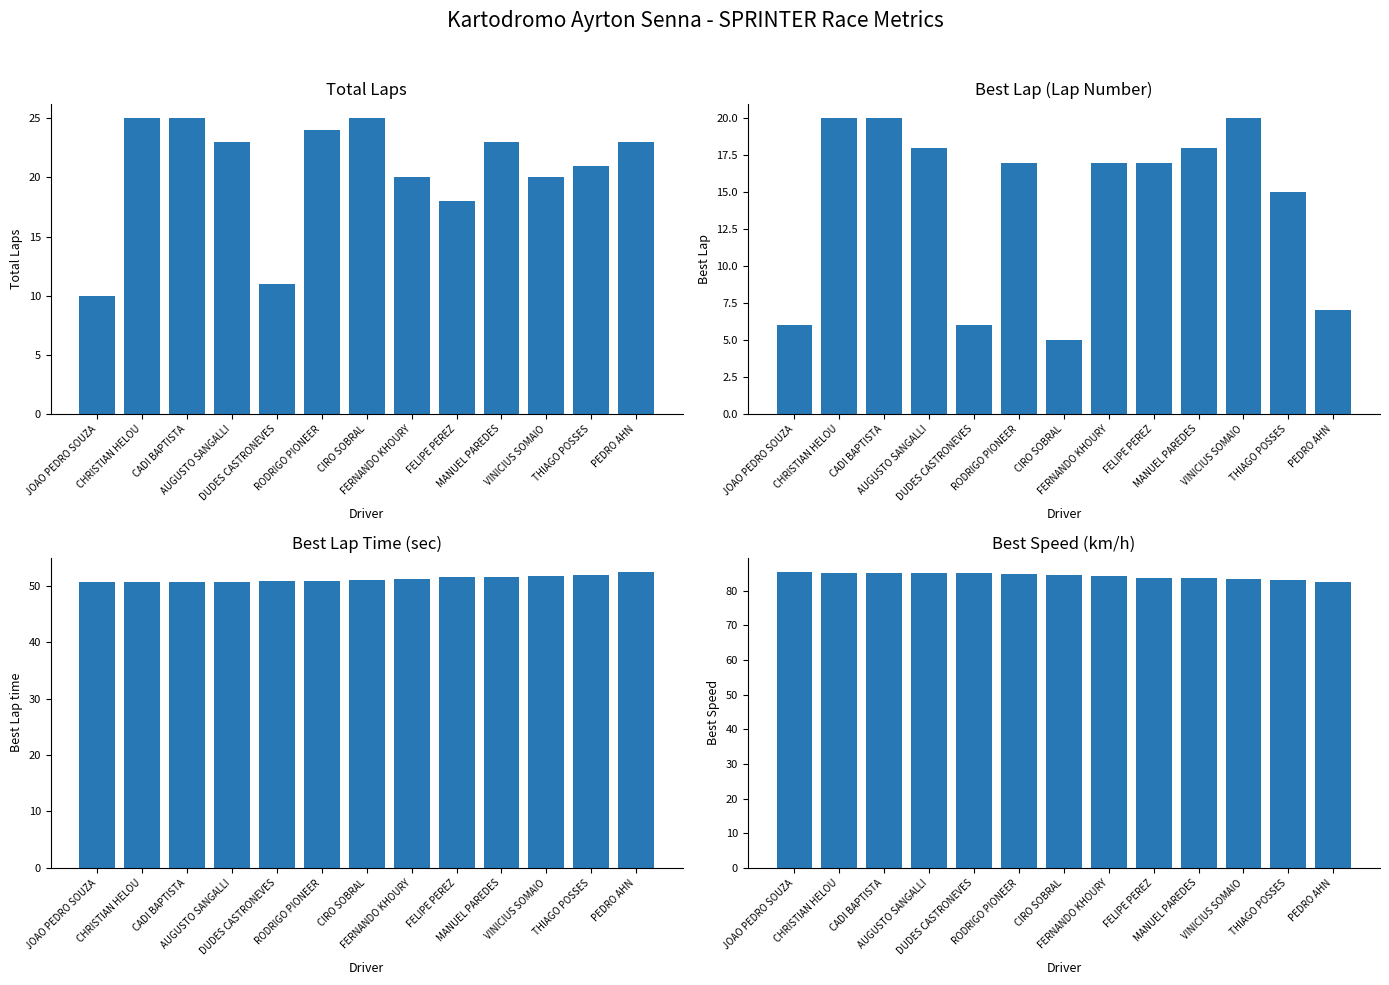

Reading right to left, list all the values displayed in this chart.

Total Laps: 23.0	21.0	20.0	23.0	18.0	20.0	25.0	24.0	11.0	23.0	25.0	25.0	10.0
Best Lap: 7.0	15.0	20.0	18.0	17.0	17.0	5.0	17.0	6.0	18.0	20.0	20.0	6.0
Best Lap time: 52.4	51.9	51.8	51.7	51.6	51.3	51.1	50.9	50.8	50.8	50.7	50.7	50.6
Best Speed: 82.4	83.3	83.5	83.6	83.8	84.2	84.5	84.8	85.0	85.1	85.1	85.2	85.3